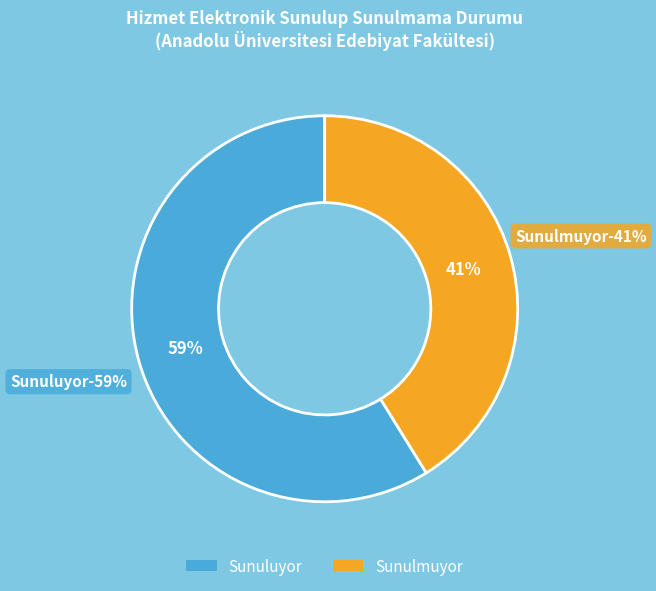

Is there any slice that represents more than half of the pie?

Yes